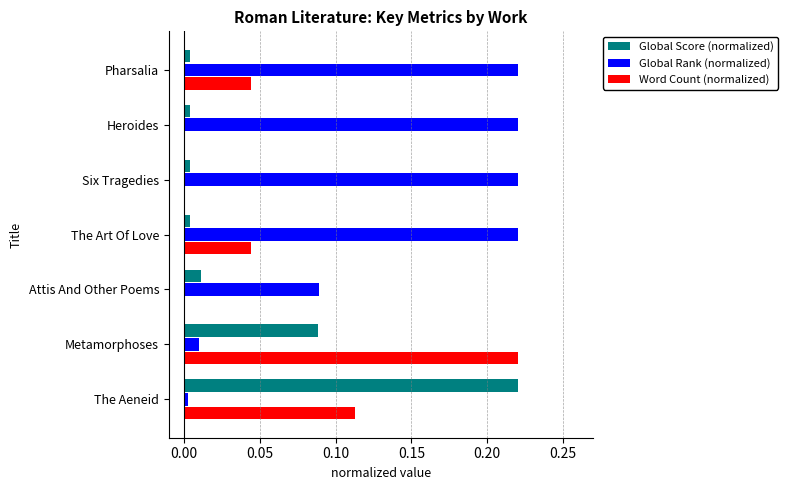

What is the sum of all Word Count (normalized) values?

0.4